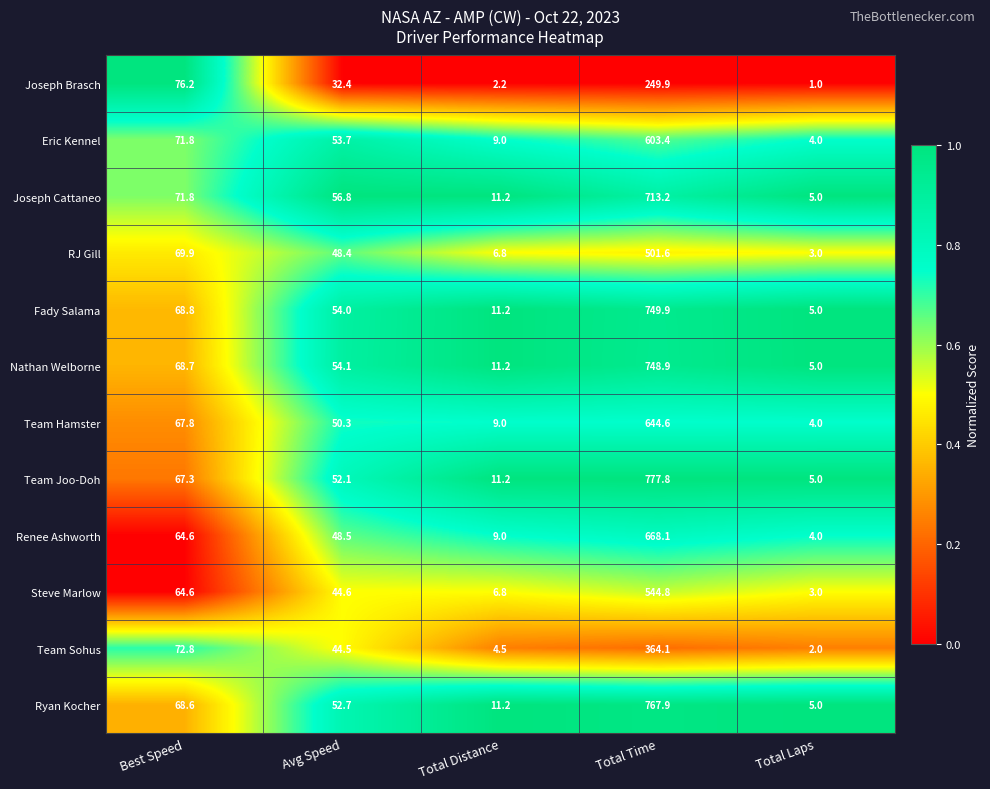

What value does the Eric Kennel series have at Total Time?

603.4